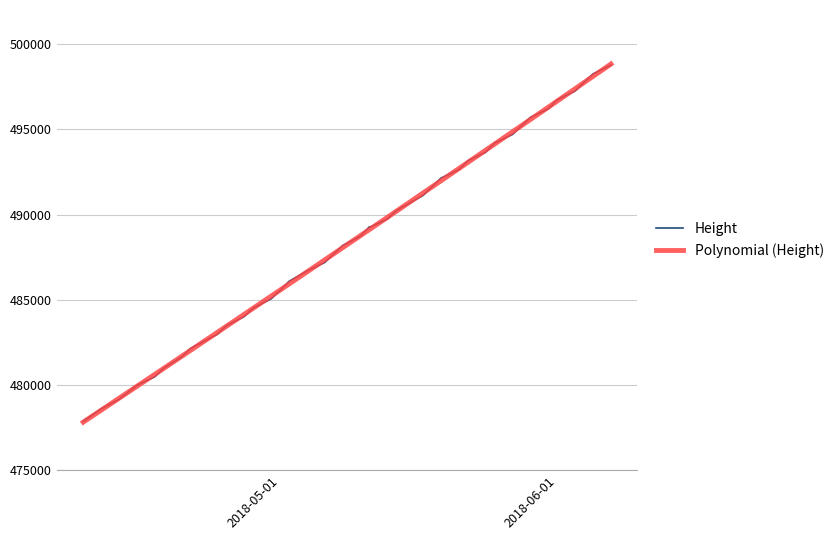

Reading left to right, what are all the values shown in this chart?

477871	478594	479158	479976	480480	480992	481637	482142	482975	483475	484014	484509	485051	485543	486075	486684	487185	487685	488178	488736	489280	489243	489735	490228	491122	491625	492139	492632	493153	493655	494198	494700	495211	495702	496201	496738	497246	497760	498252	498769